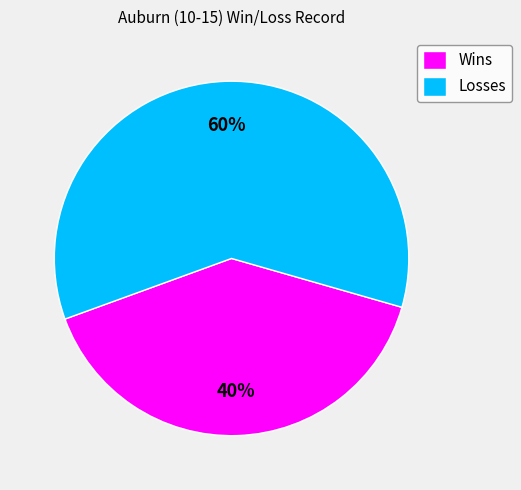

To the nearest percent, what is the difference between the Wins and Losses slice percentages?

20%